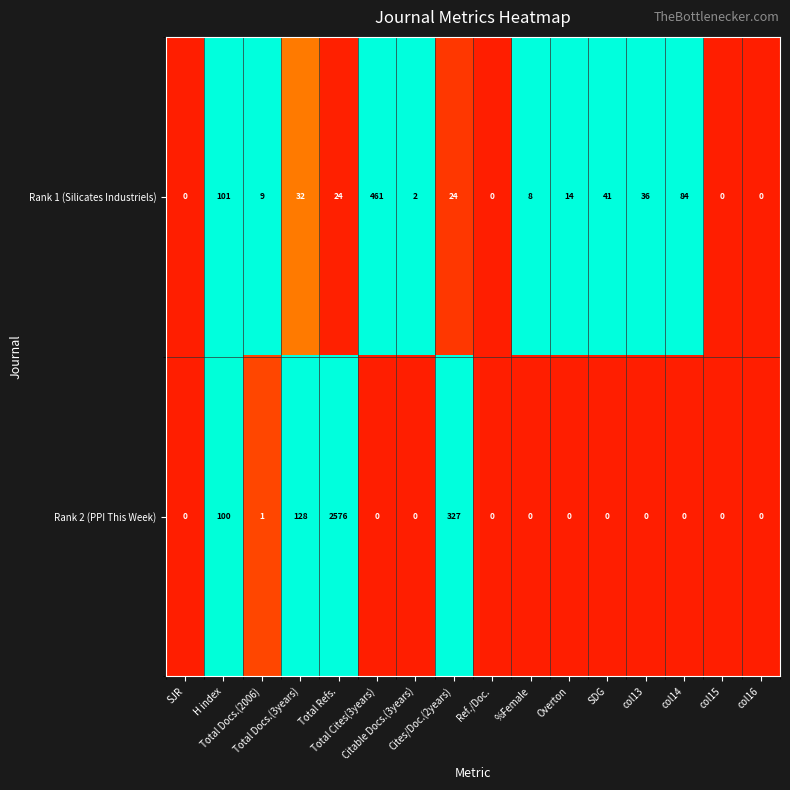

Which series has the widest spread of values?

Rank 2 (PPI This Week)